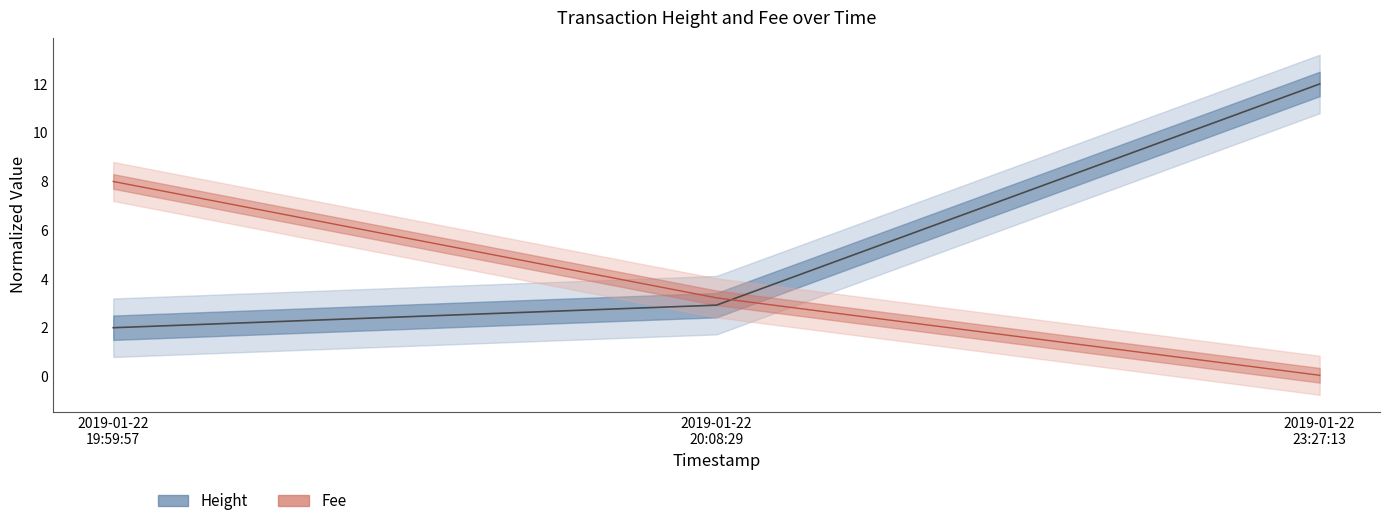

Between 2019-01-22
20:08:29 and 2019-01-22
19:59:57, which is larger?

2019-01-22
20:08:29